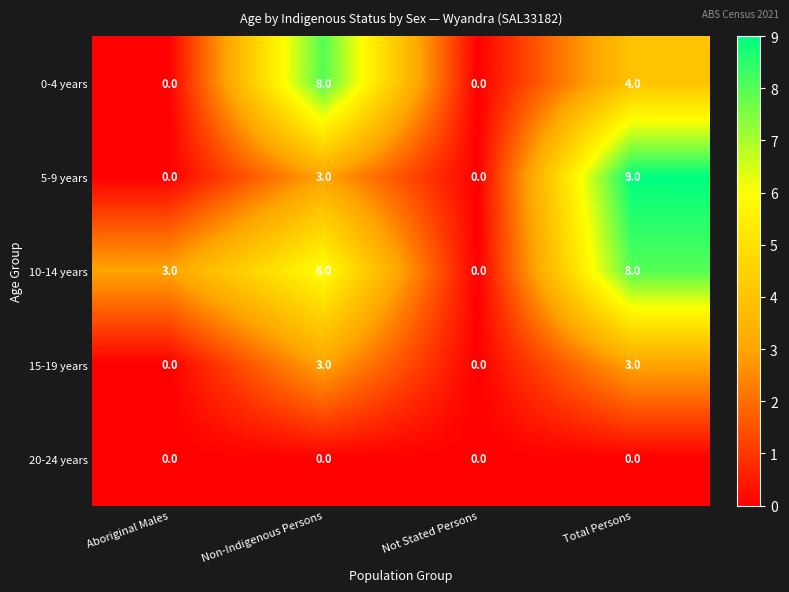

How many distinct data groups are displayed?

5